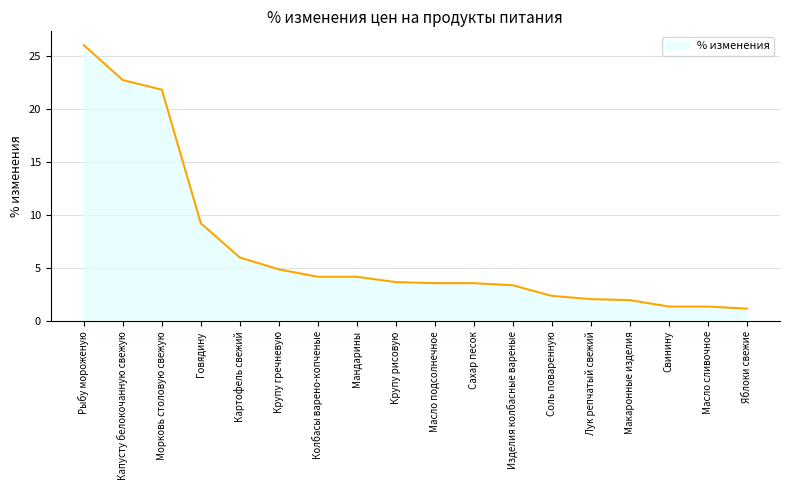

What position from the right is Яблоки свежие?

1